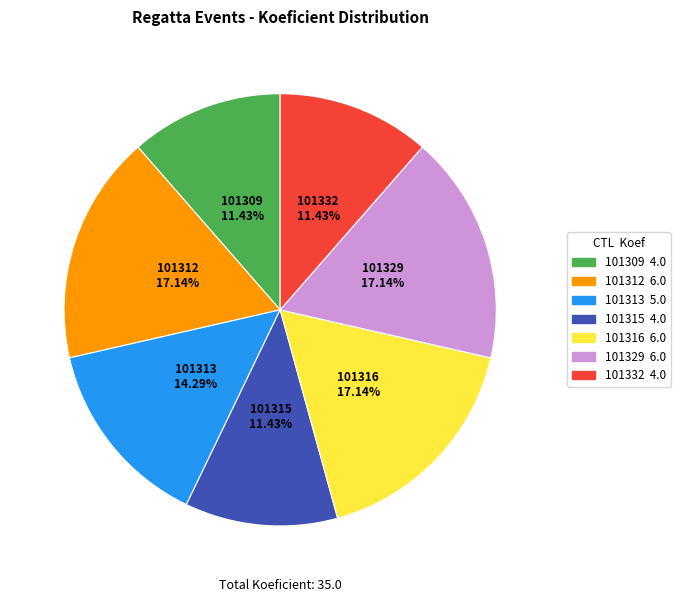

Do 101316 and 101312 together represent more than half of the pie?

No